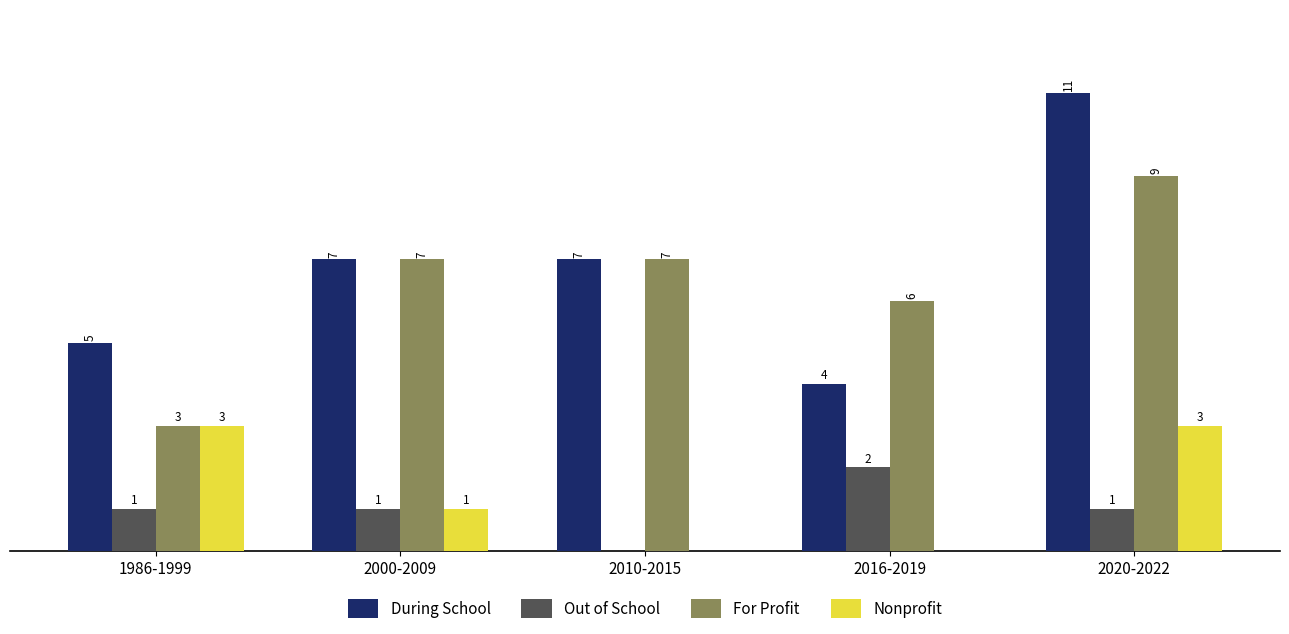

At which label is For Profit closest to 6?

2016-2019